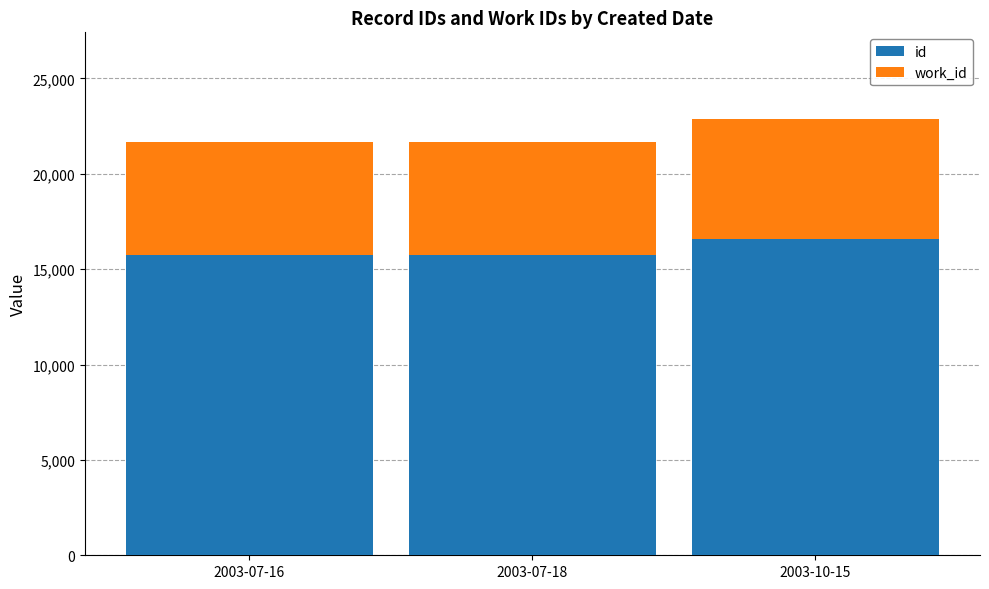

Which category has the highest value in the id series?

2003-10-15